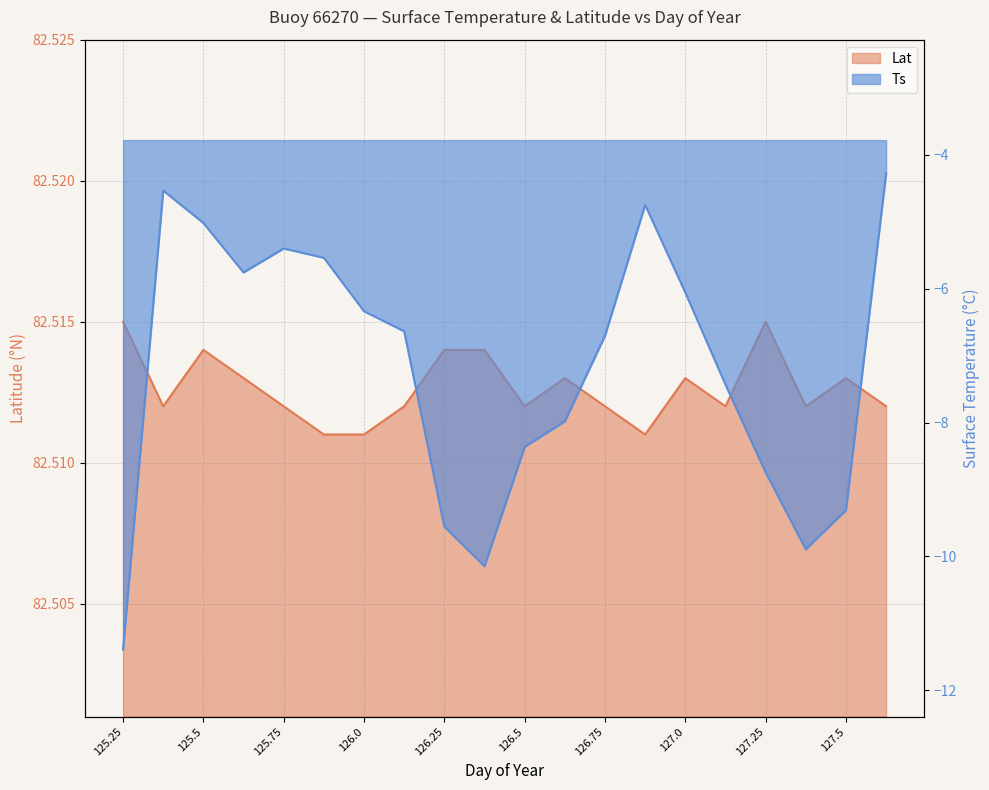

How many interior local peaks does the Ts series have?

3